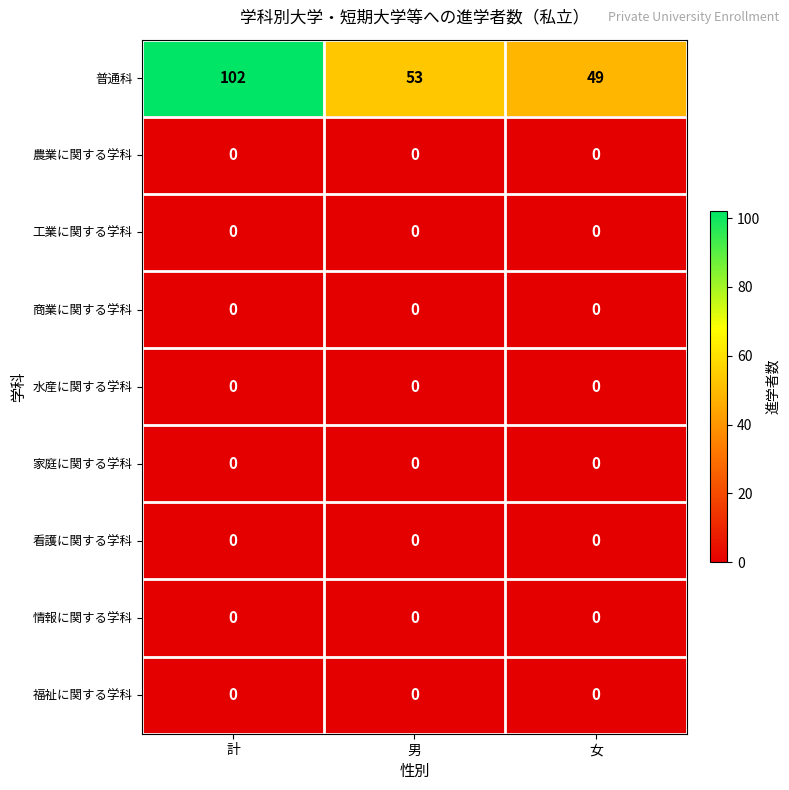

At how many categories does at least one series exceed 22?

3